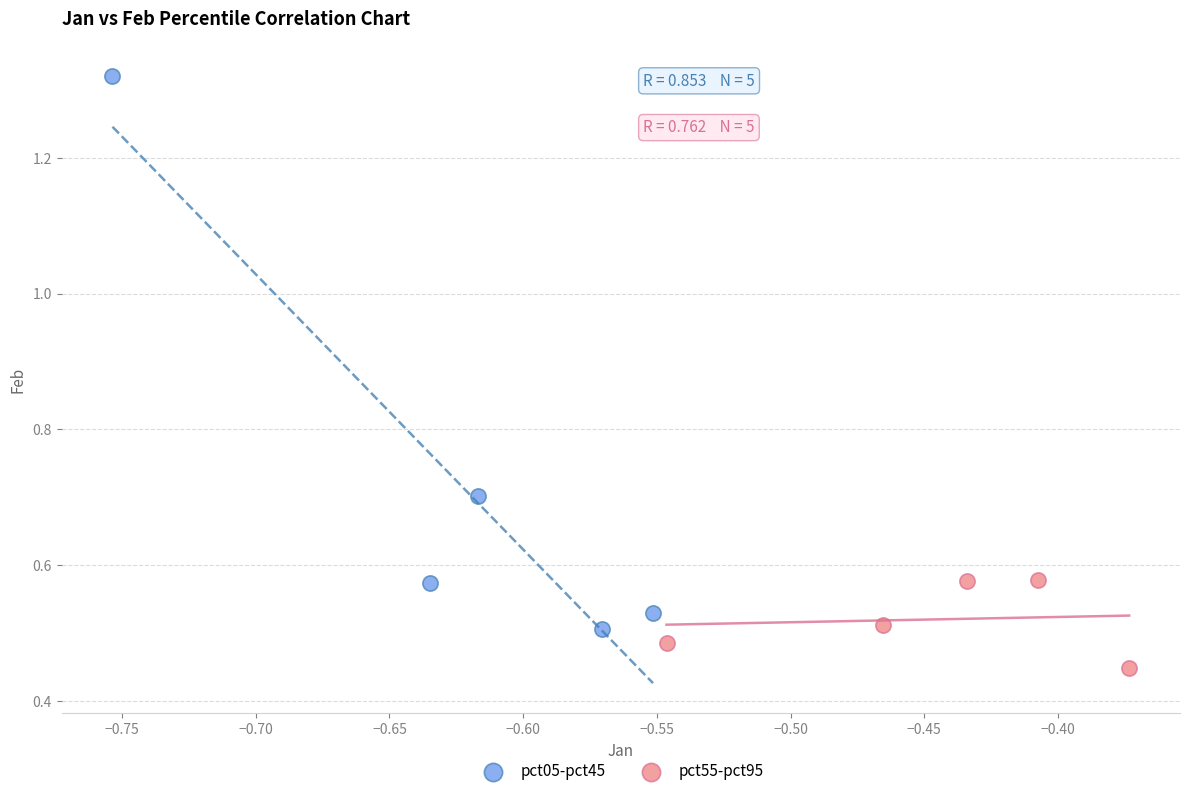

Which series contains the highest Y value?

pct05-pct45